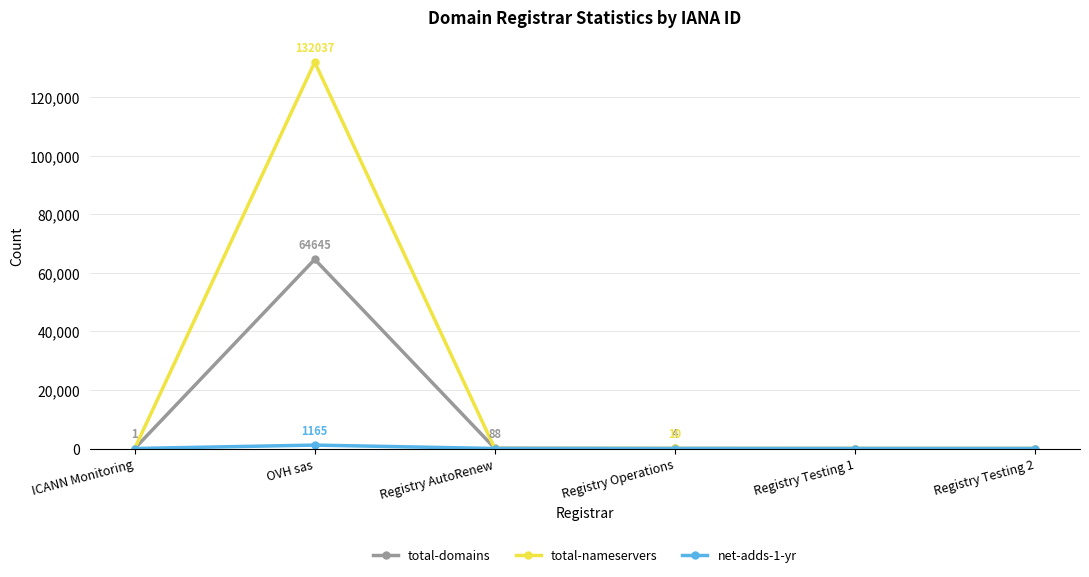

True or false: total-domains has more than 0 points higher than both neighbors.

True